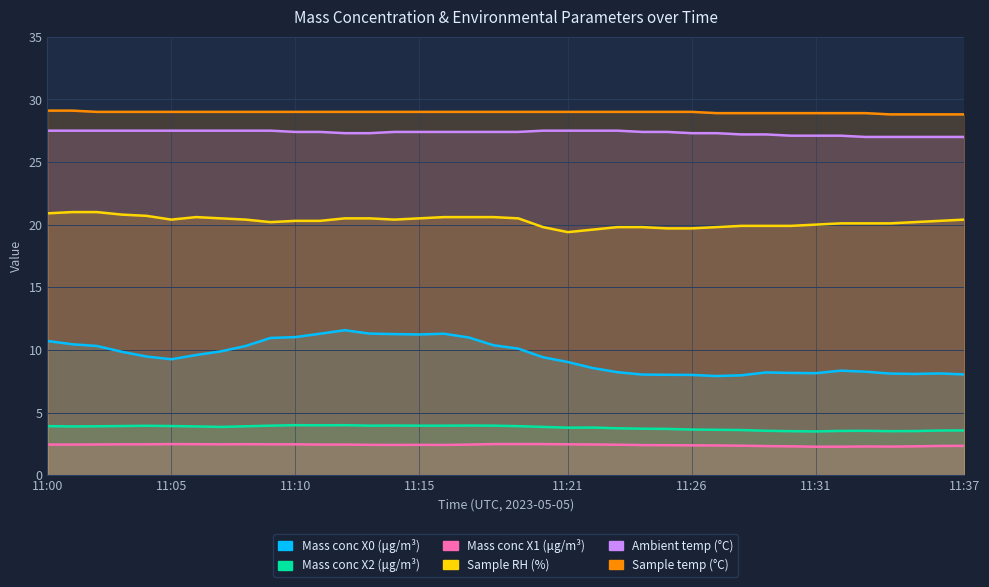

In Mass conc X0 (μg/m³), how many points are higher than both neighbors (excluding endpoints)?

5